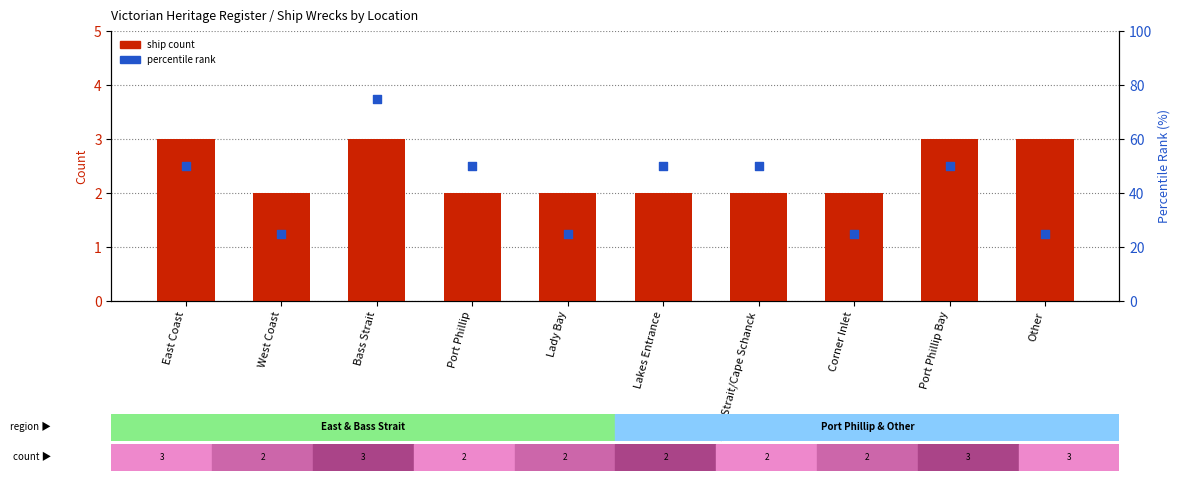

Is the value of ship count at Bass Strait/Cape Schanck greater than the value of percentile rank at East Coast?

No